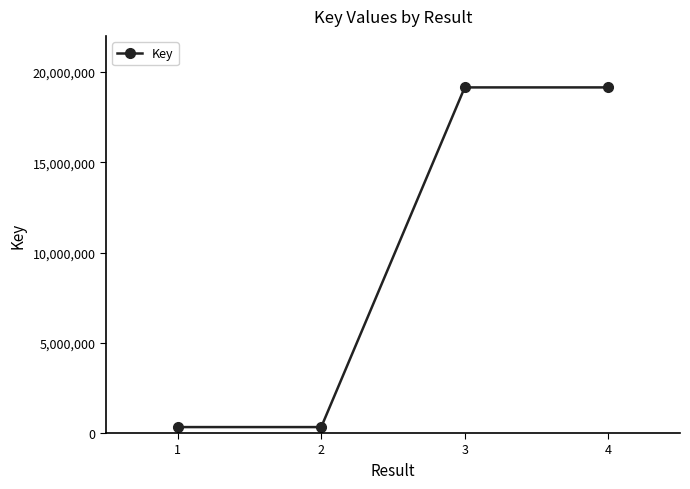

The value at 4 is 9875478. True or false?

False